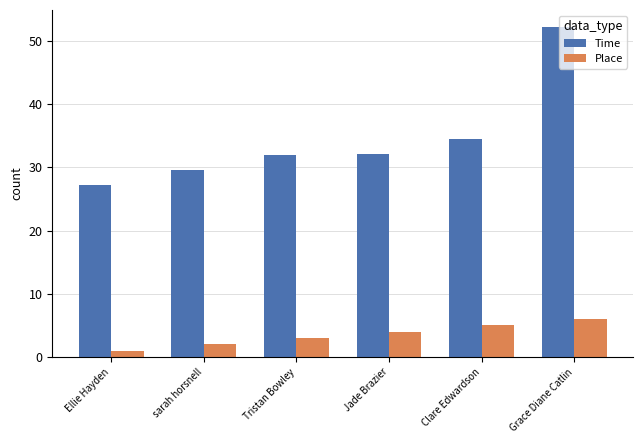

What is the spread (max minus min) of values at Ellie Hayden?

26.2